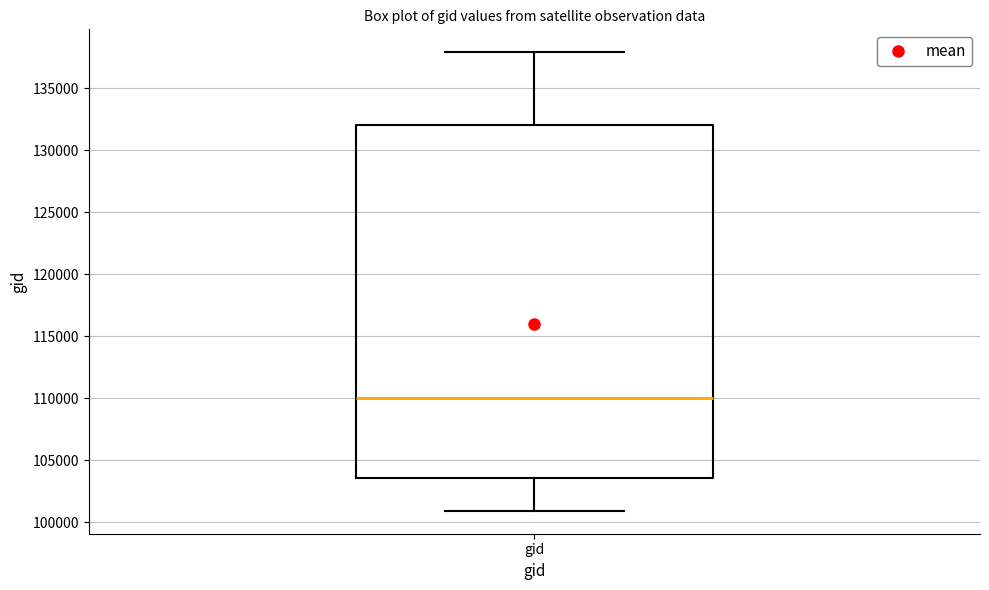

Where does the median line of the box for gid sit on the y-axis? The values are not printed on the chart, so give them approximately, as read against the axis.

110000